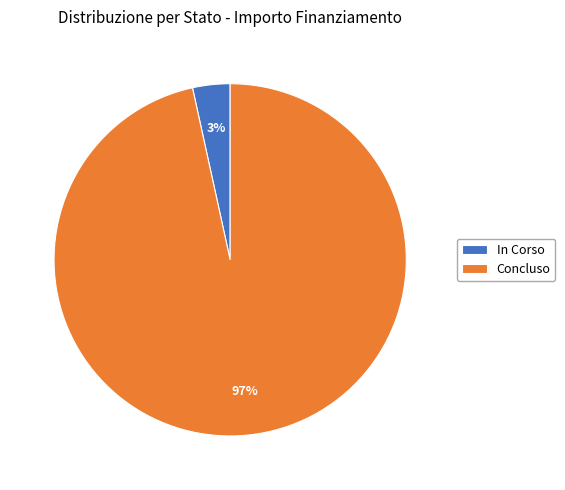

Combined, do Concluso and In Corso account for over 50%?

Yes